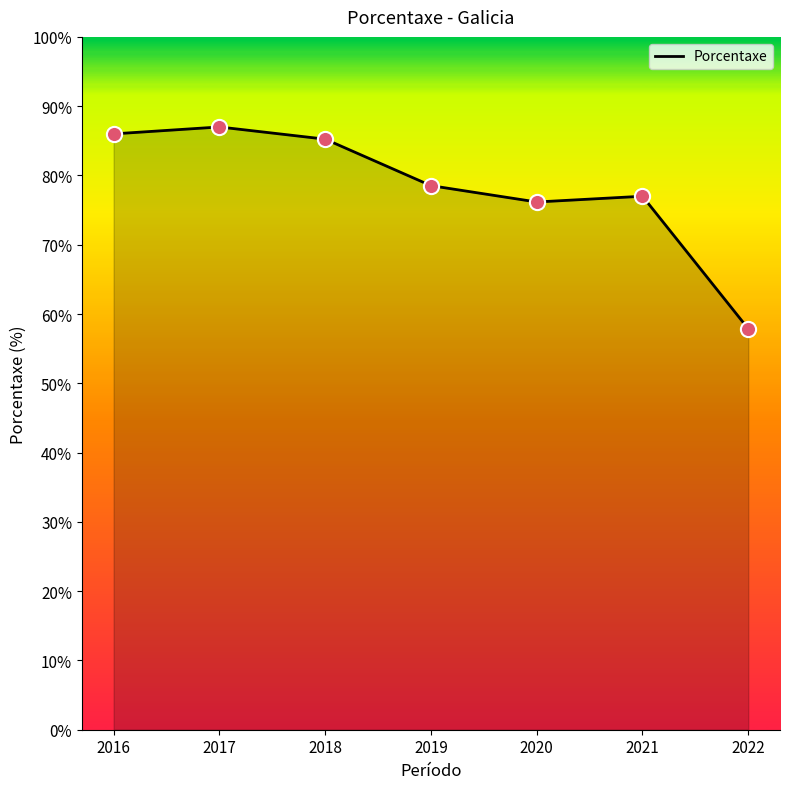

Approximately how many times larger is the value at 2019 compared to 2022?

1.4